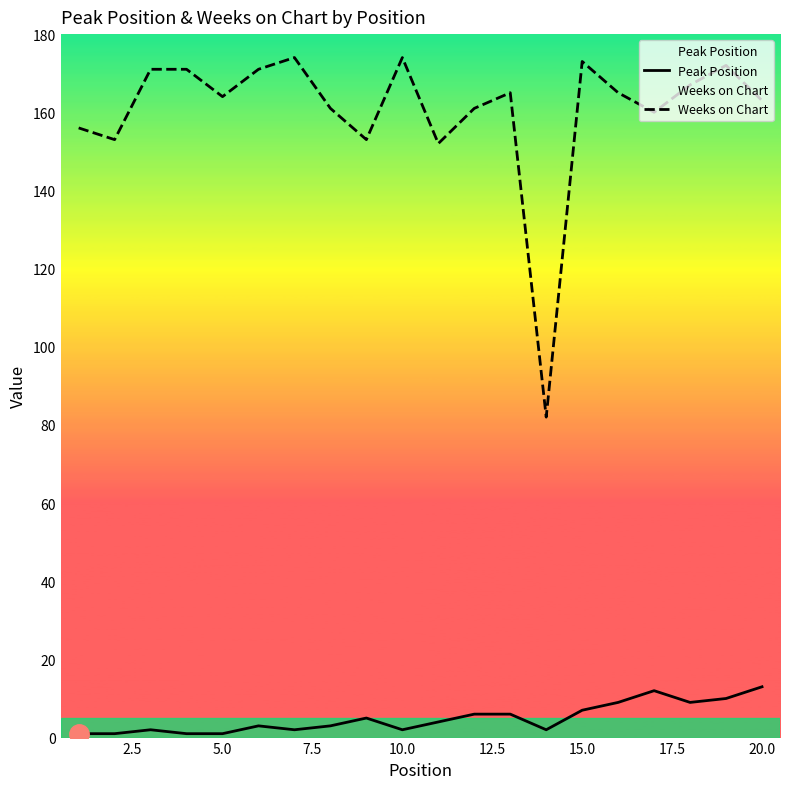

What is the minimum value for Weeks on Chart?

82